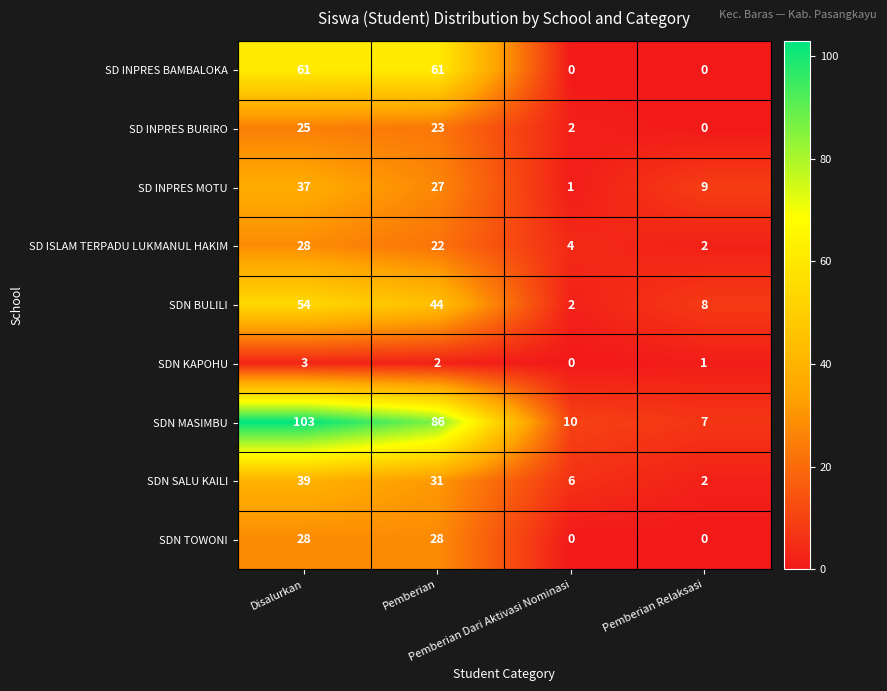

What is the difference between the maximum and minimum values in the SD INPRES BURIRO series?

25